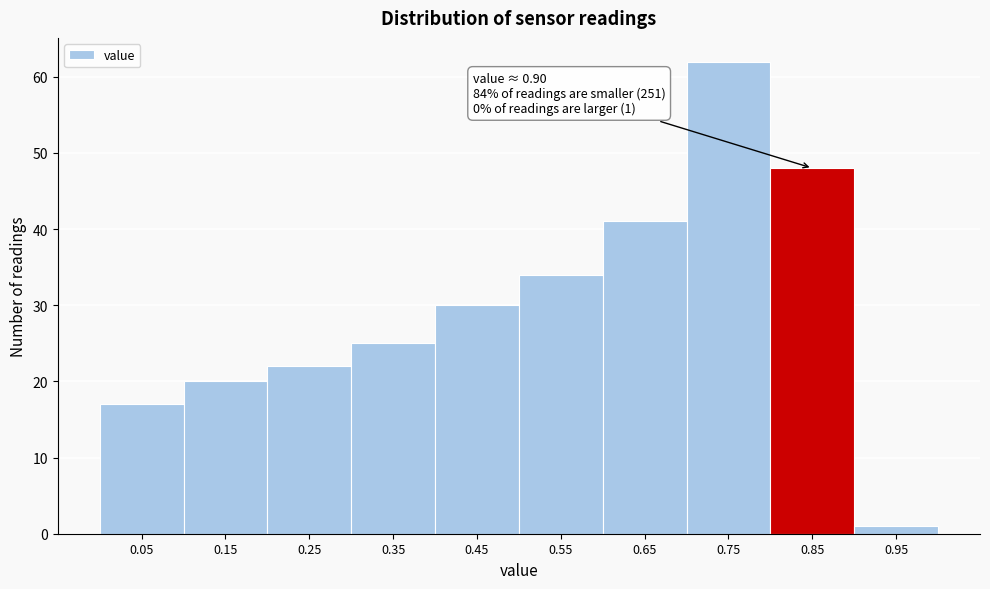

Reading left to right, extract all data points from this chart.

0.05=17	0.15=20	0.25=22	0.35=25	0.45=30	0.55=34	0.65=41	0.75=62	0.85=48	0.95=1